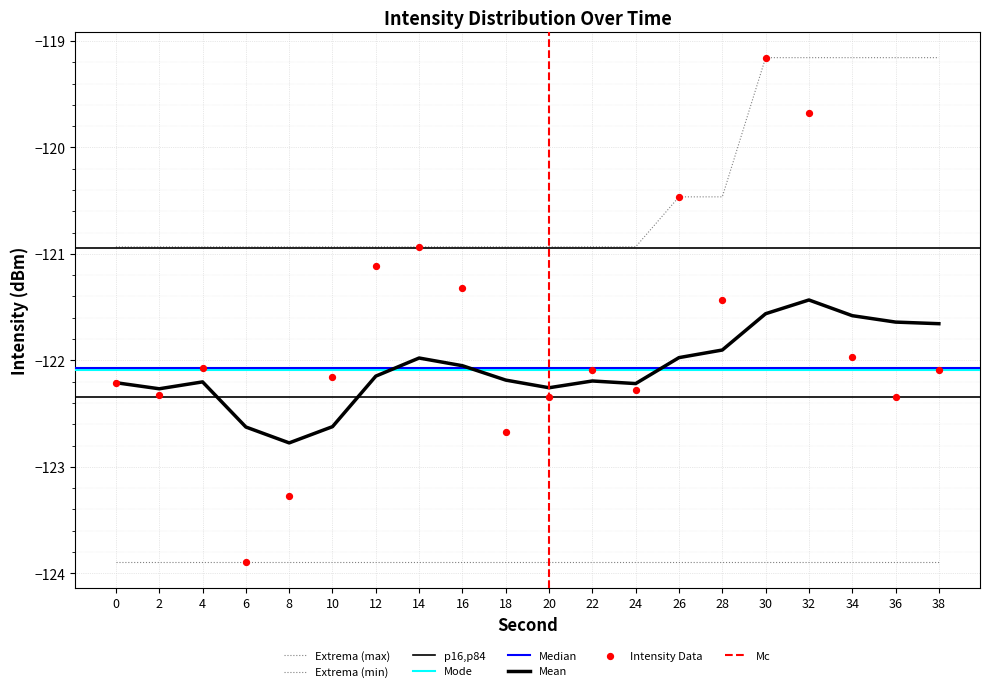

What is the total value across all series at 8?

-367.0